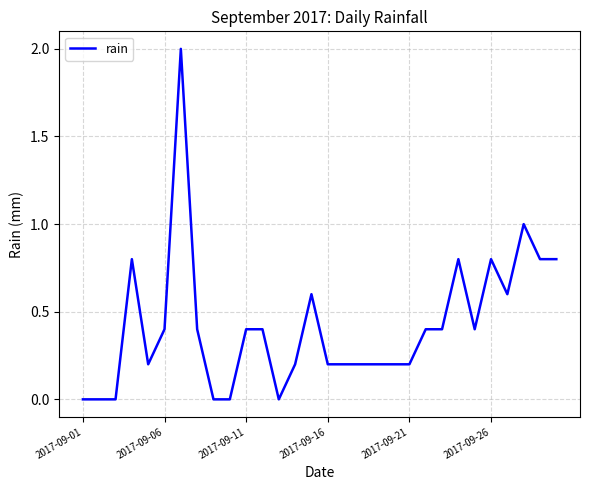

What is the maximum value shown in the chart?

2.0